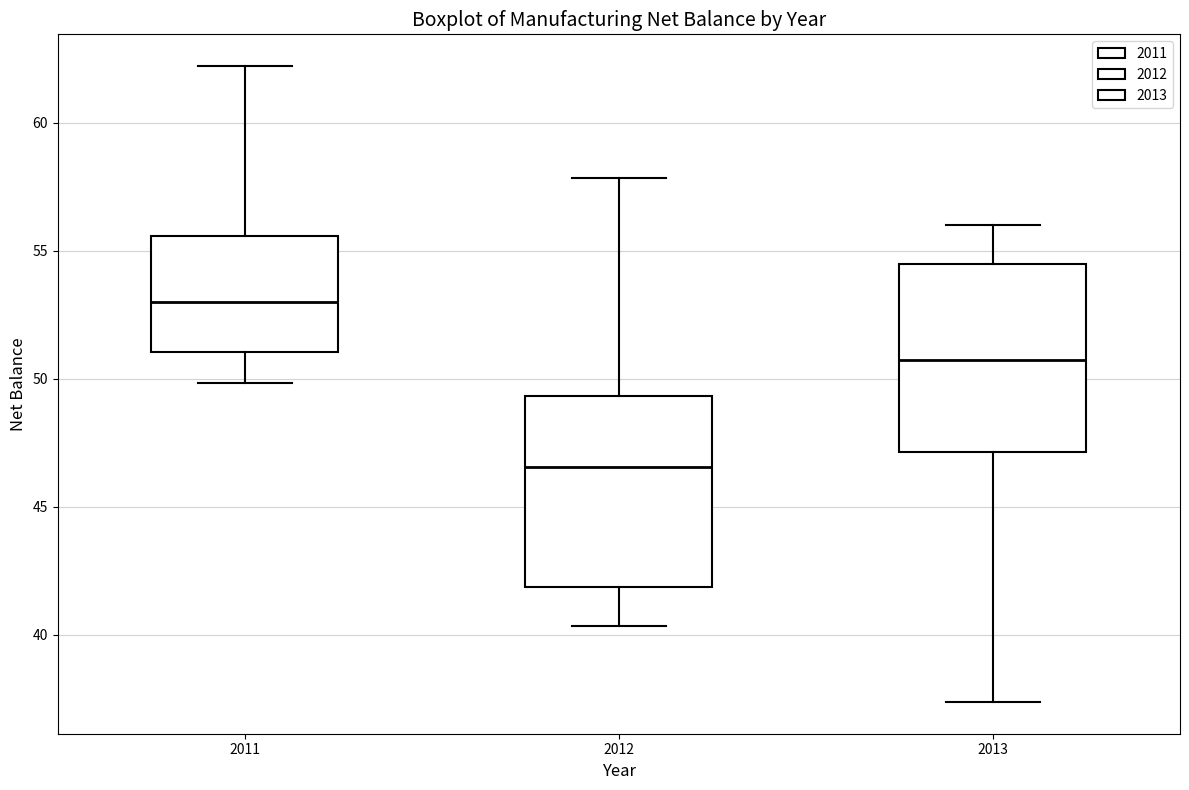

Reading left to right, transcribe this box plot: for each box, give where its median line is, the range the box spans, and where its two whiskers end, as read against the y-axis. The values are not printed on the chart, so give them approximately, as read against the axis.

2011: median 53.0, box 51.0 to 55.5, whiskers 50.0 to 62.0
2012: median 46.5, box 42.0 to 49.5, whiskers 40.5 to 58.0
2013: median 50.5, box 47.0 to 54.5, whiskers 37.5 to 56.0